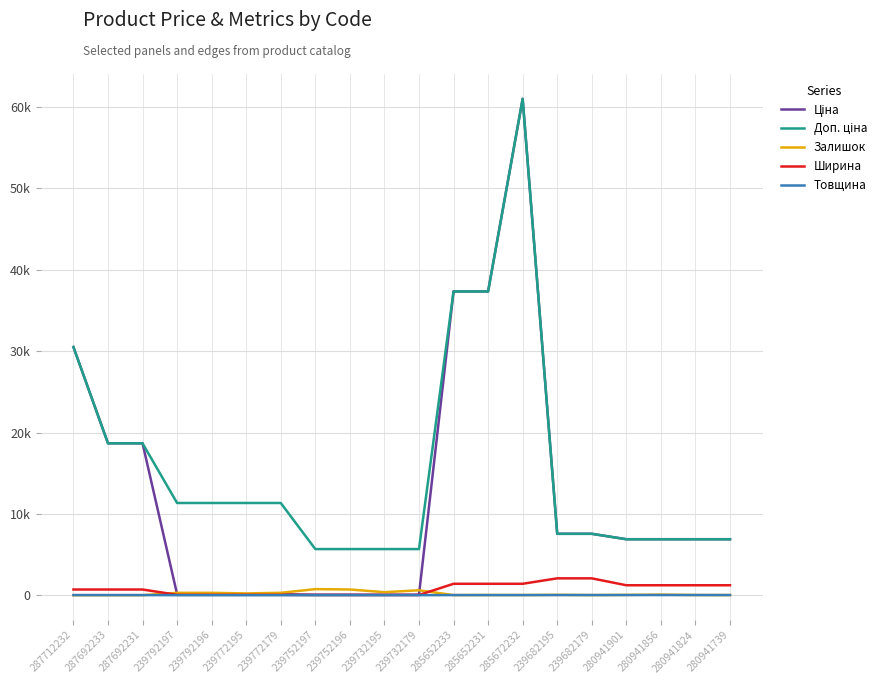

At which label does Ціна first exceed 6879?

287712232